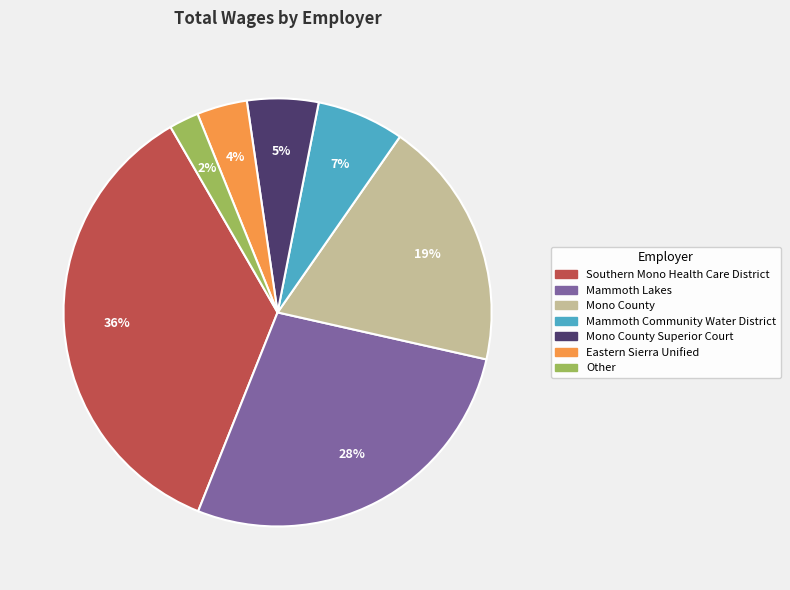

Is there a majority slice in this chart?

No